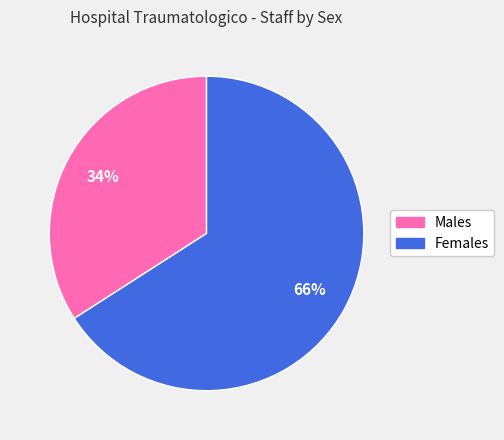

Between Females and Males, which is larger?

Females